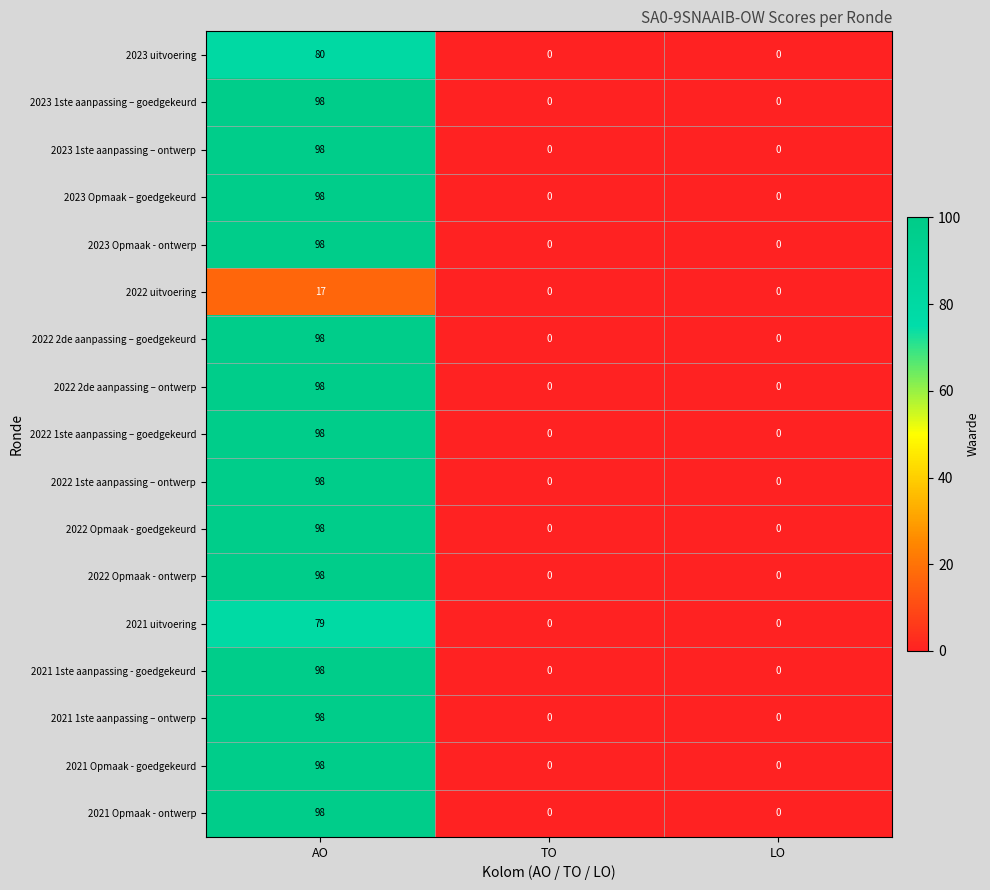

What is the sum of the 2022 Opmaak - ontwerp values at TO and AO?

98